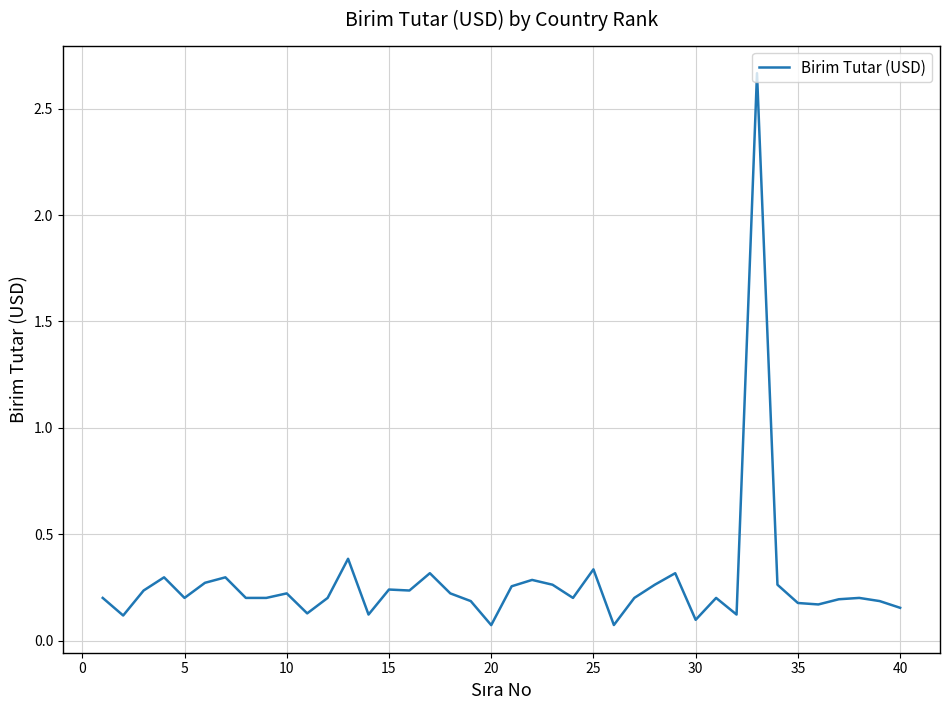

What is the difference between the maximum and minimum values?

2.6